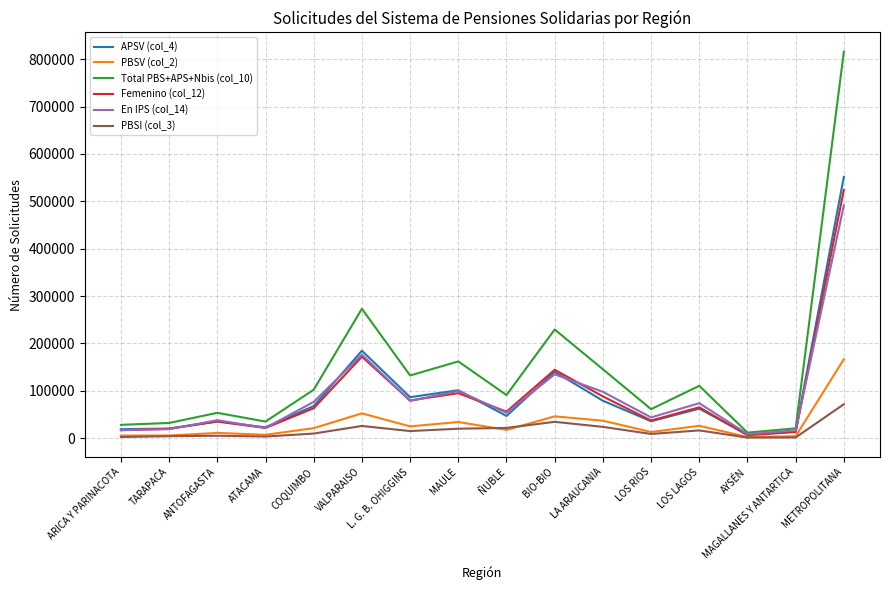

Which series has the largest total across all categories?

Total PBS+APS+Nbis (col_10)